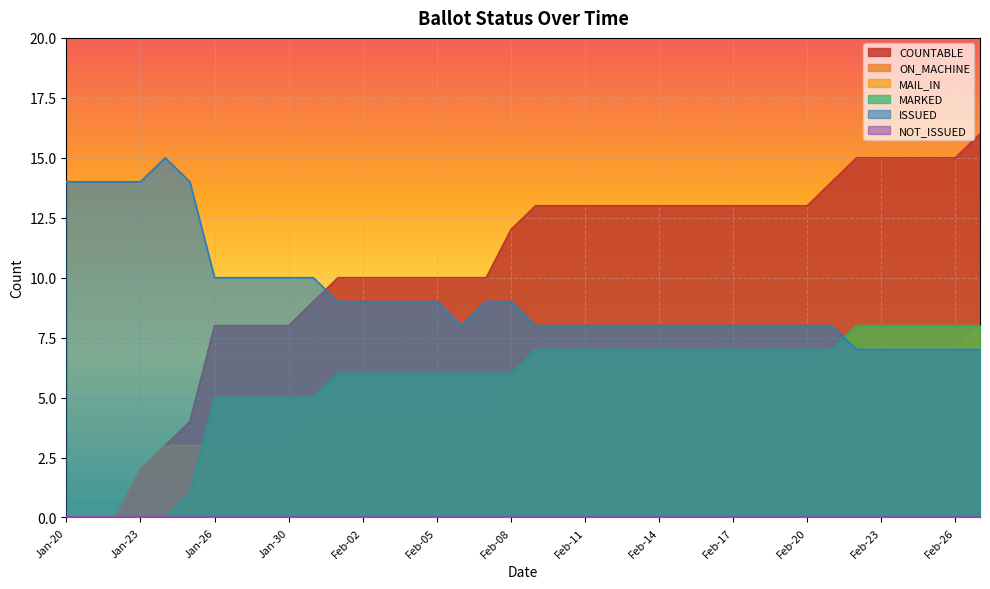

What is the sum of the ISSUED values at Feb-01 and Jan-22?

23